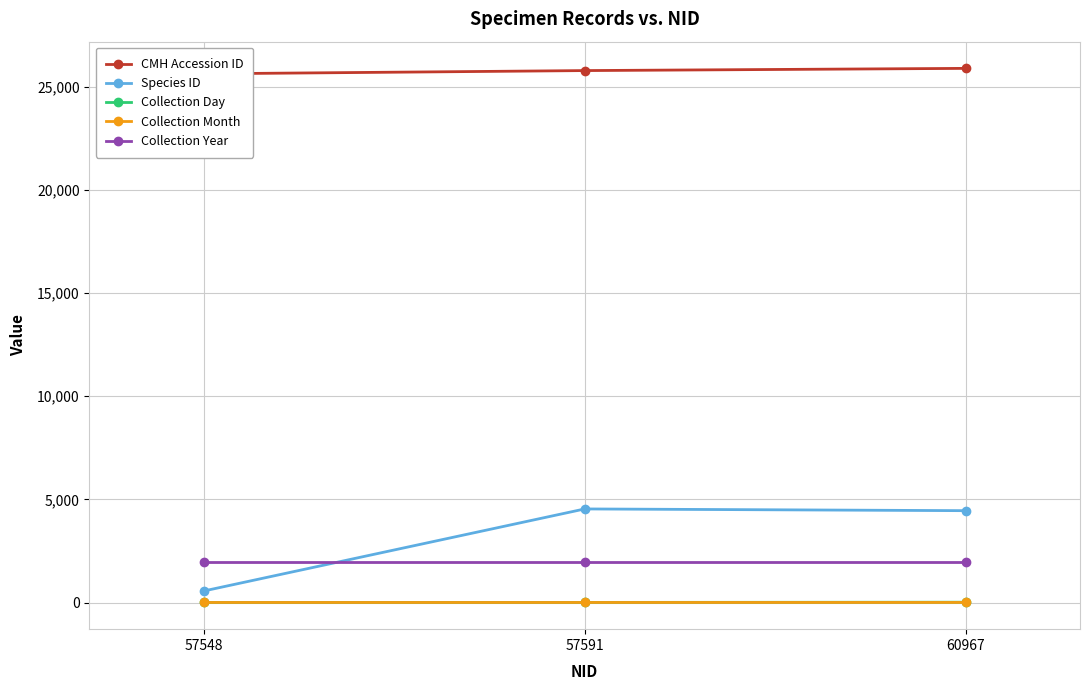

How many lines are shown in the chart?

5